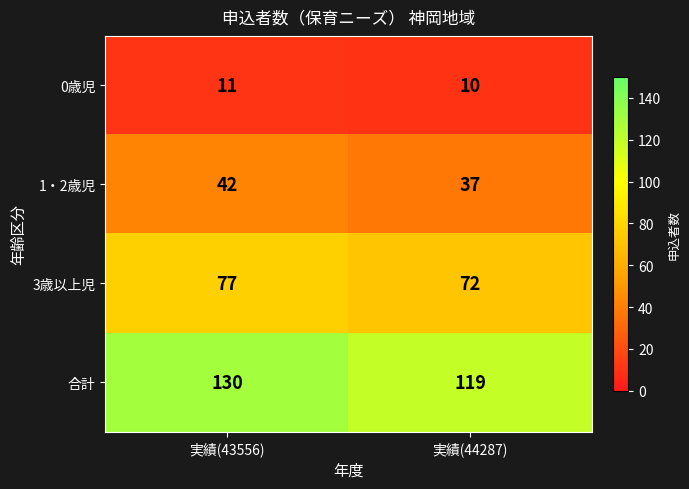

Rank the series by their average value, from lowest to highest.

0歳児, 1・2歳児, 3歳以上児, 合計